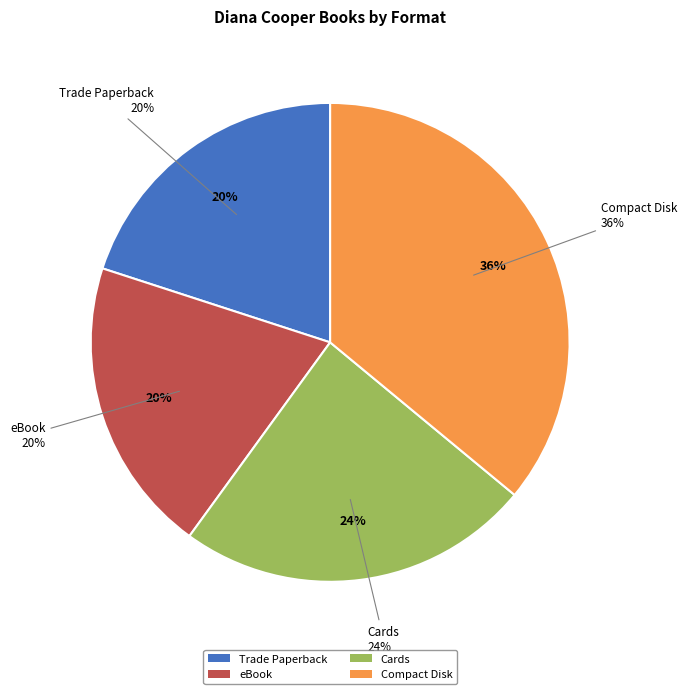

Is there any slice that represents more than half of the pie?

No